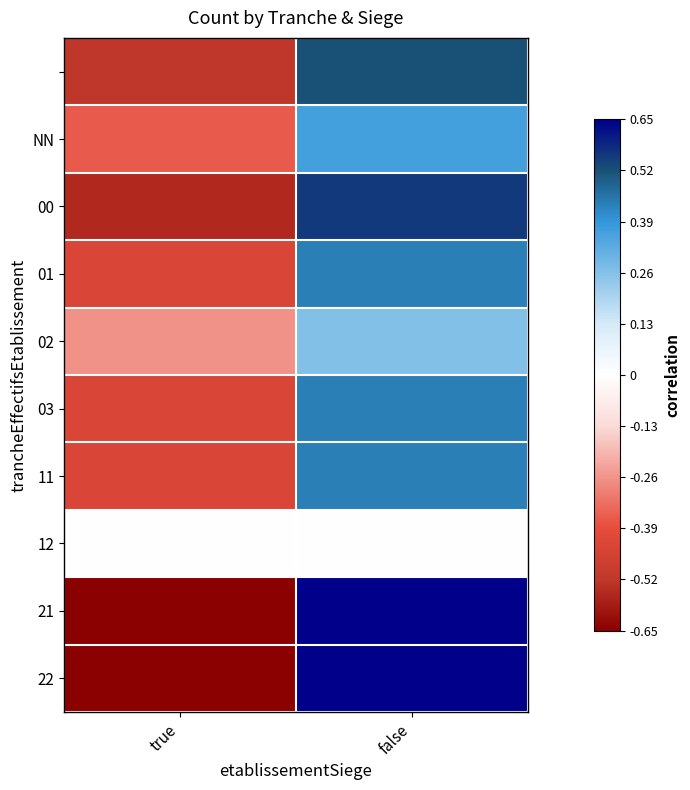

How many series are shown in this chart?

10